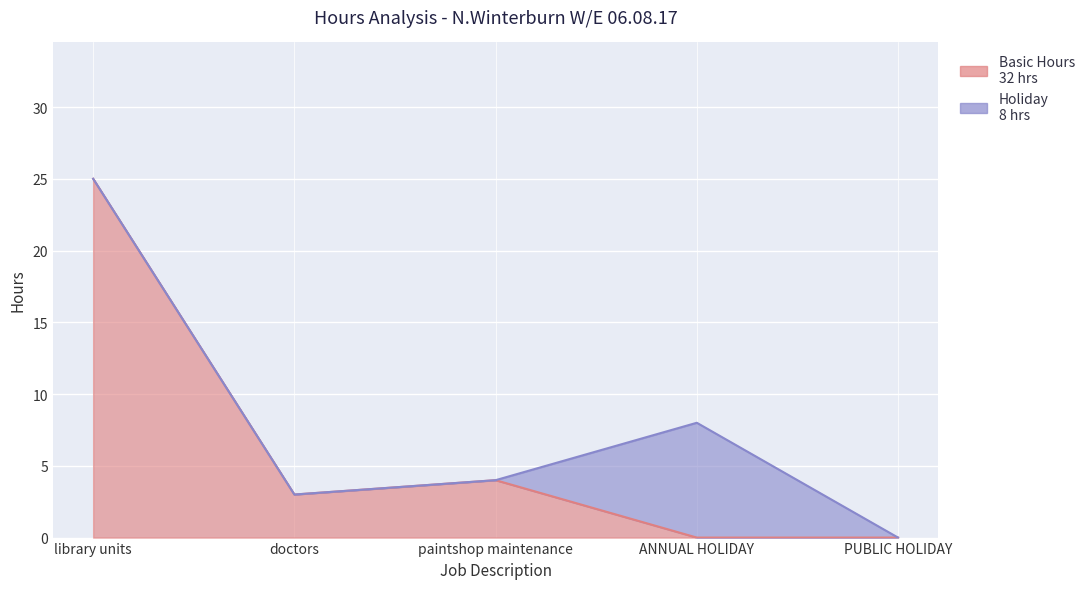

True or false: the data has more than 0 interior local peaks.

True